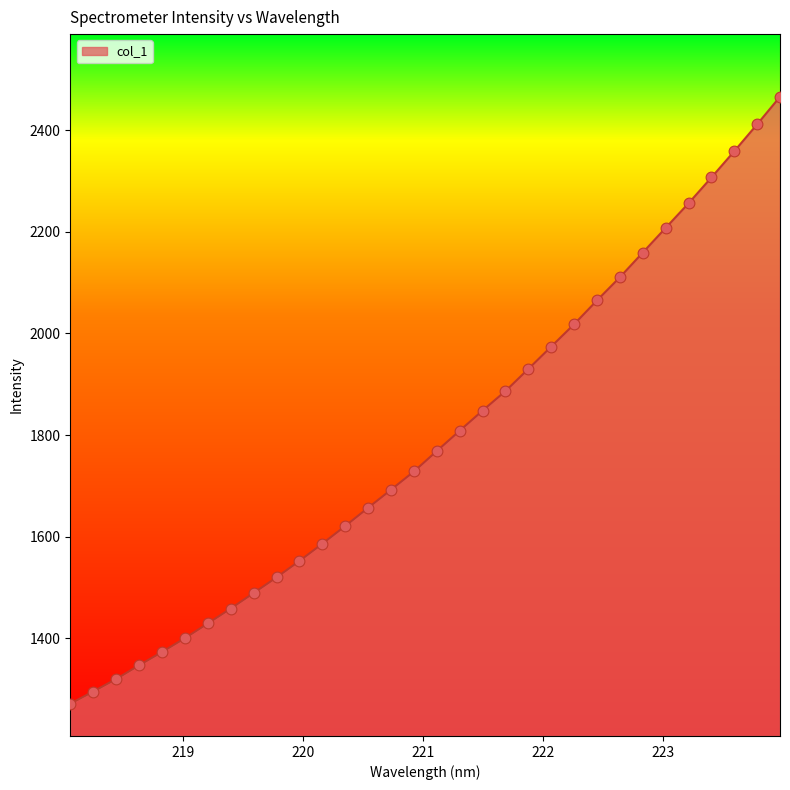

What is the greatest value displayed?

2465.9